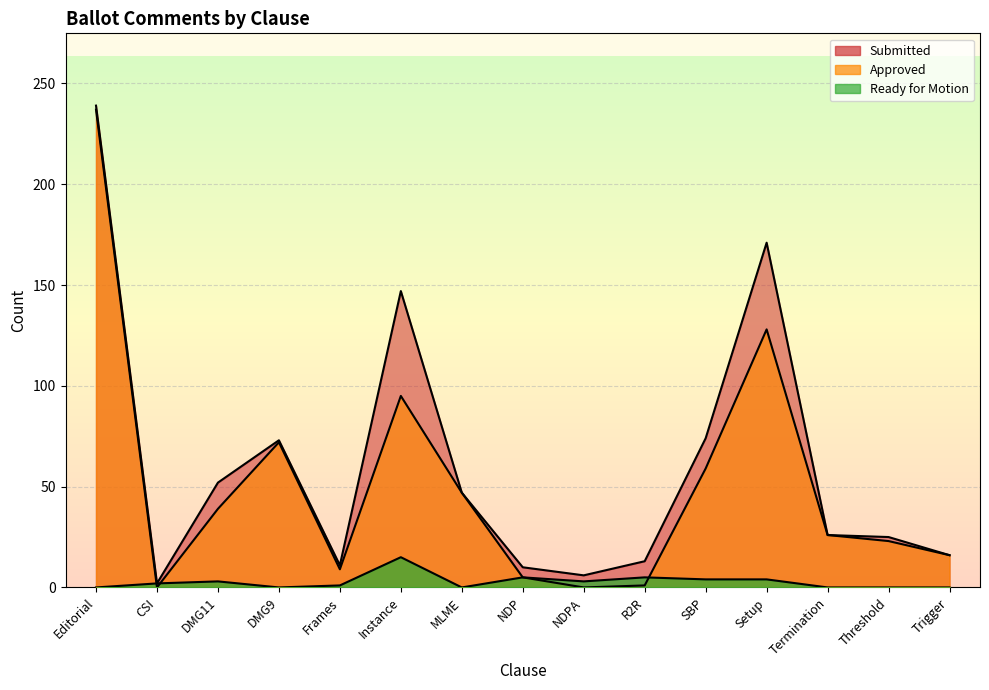

How many data points does each series have?

15